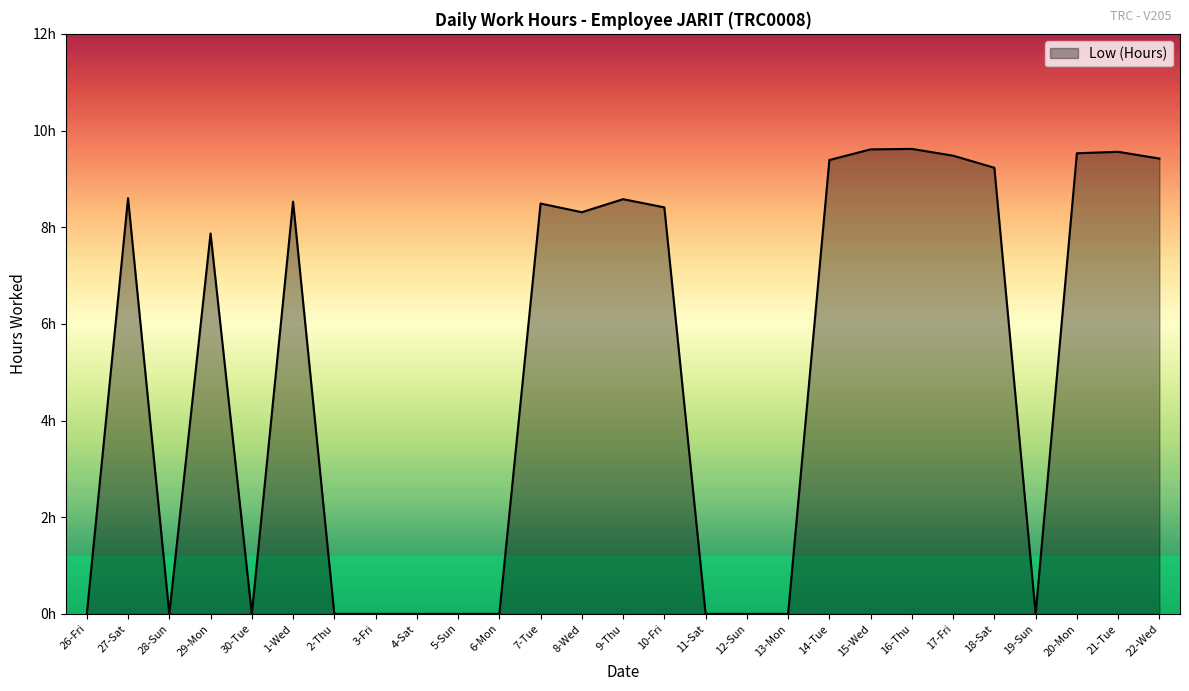

Is this an area chart (filled region under the line)?

Yes